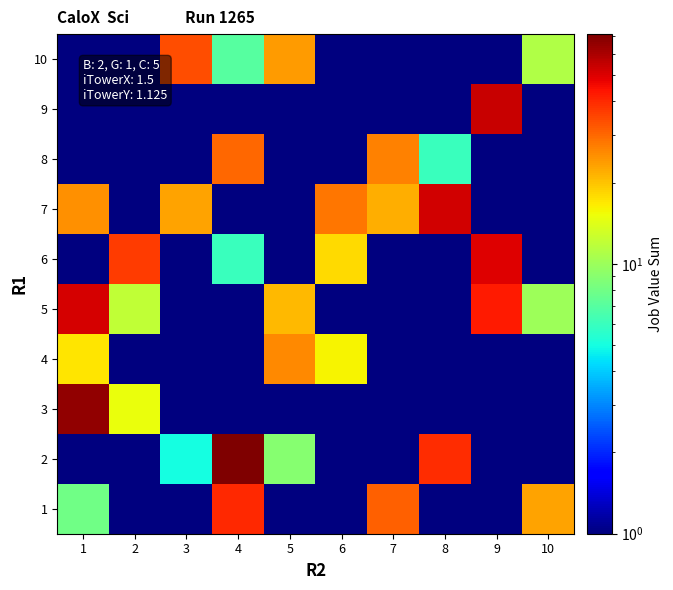

Which label corresponds to the largest value in the chart?

4